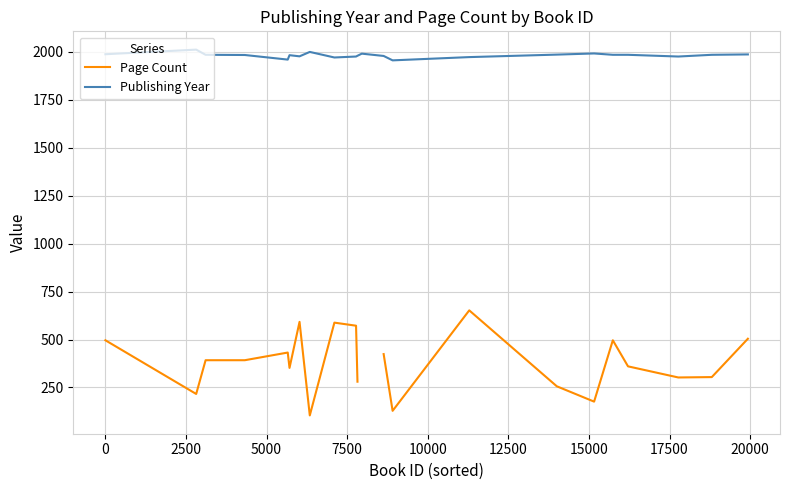

True or false: Page Count has more than 1 interior local peaks.

True